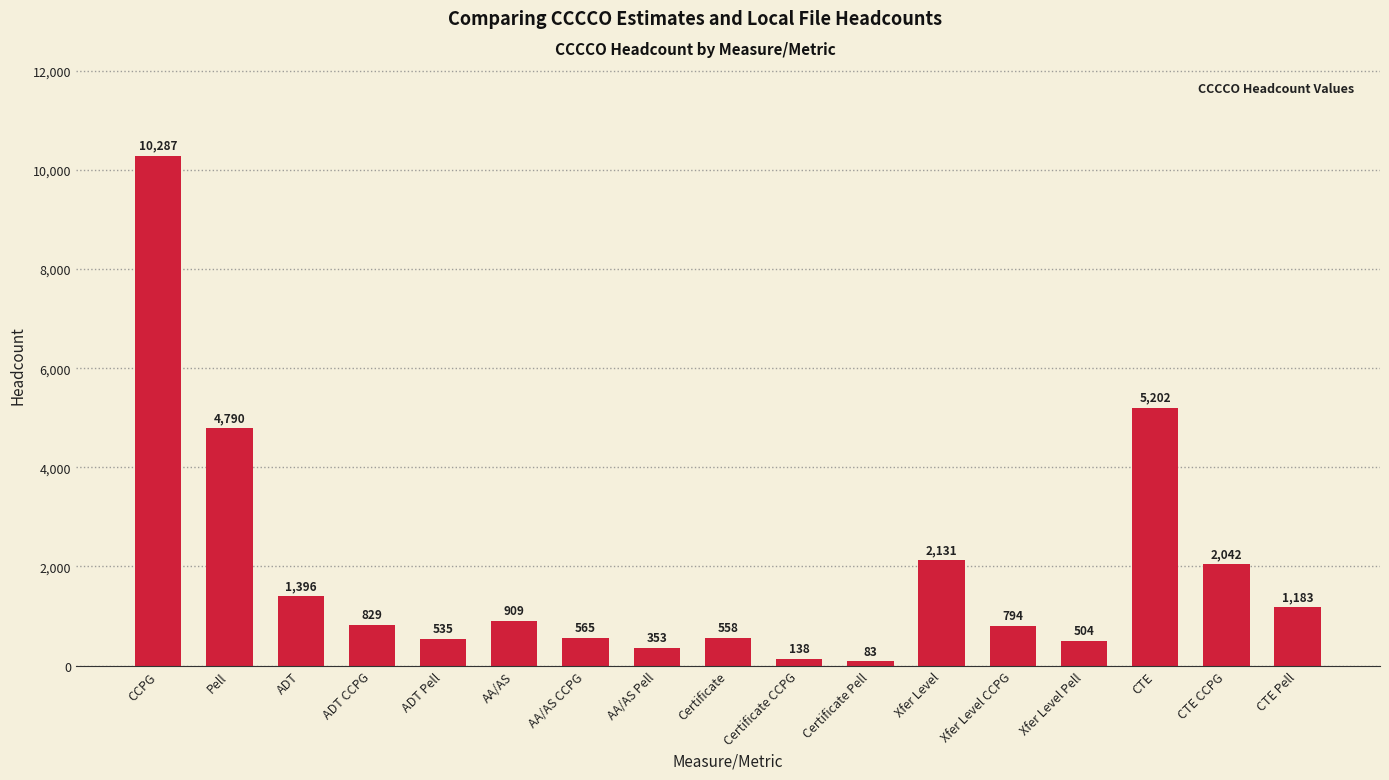

What is the value of the 17th bar from the left?

1183